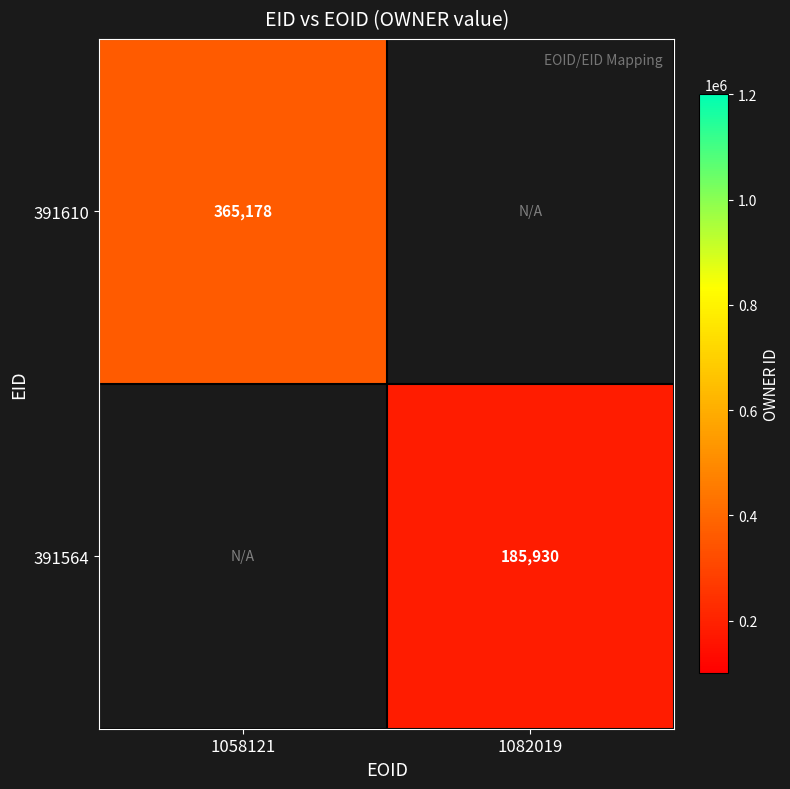

The value of 391564 at 1082019 is 111856. True or false?

False